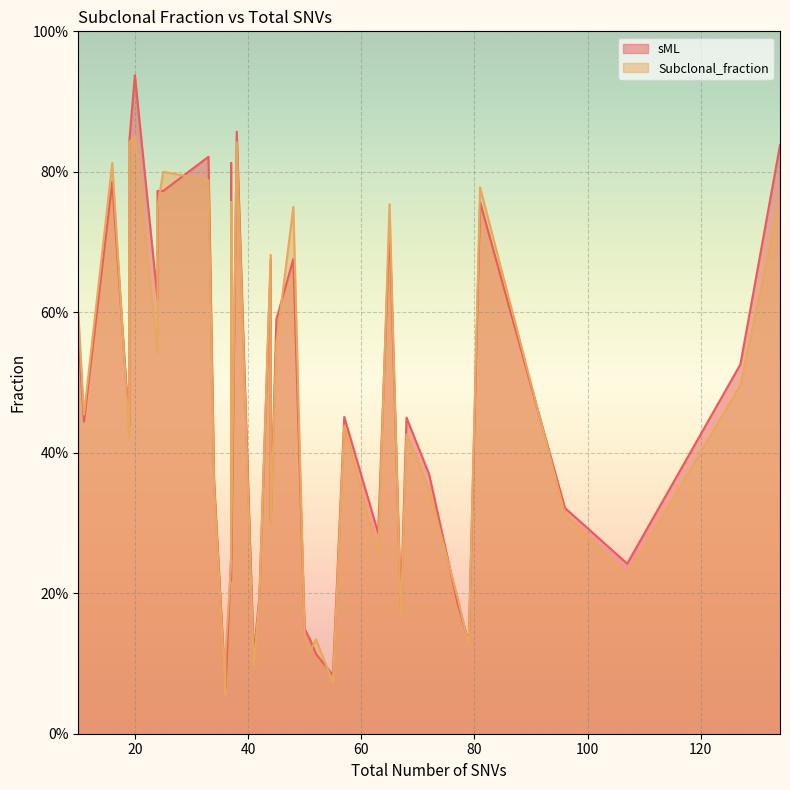

True or false: sML has more than 0 points higher than both neighbors.

True